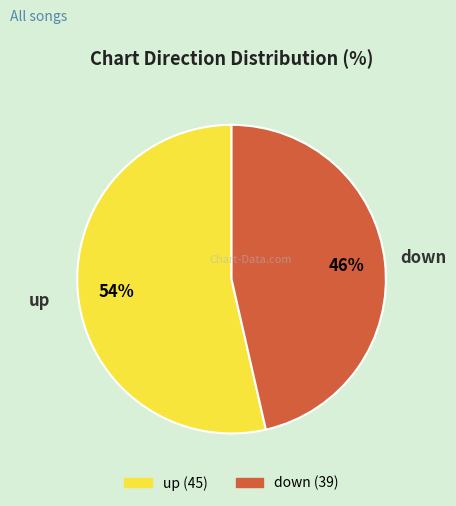

To the nearest percent, what portion does down represent?

46%